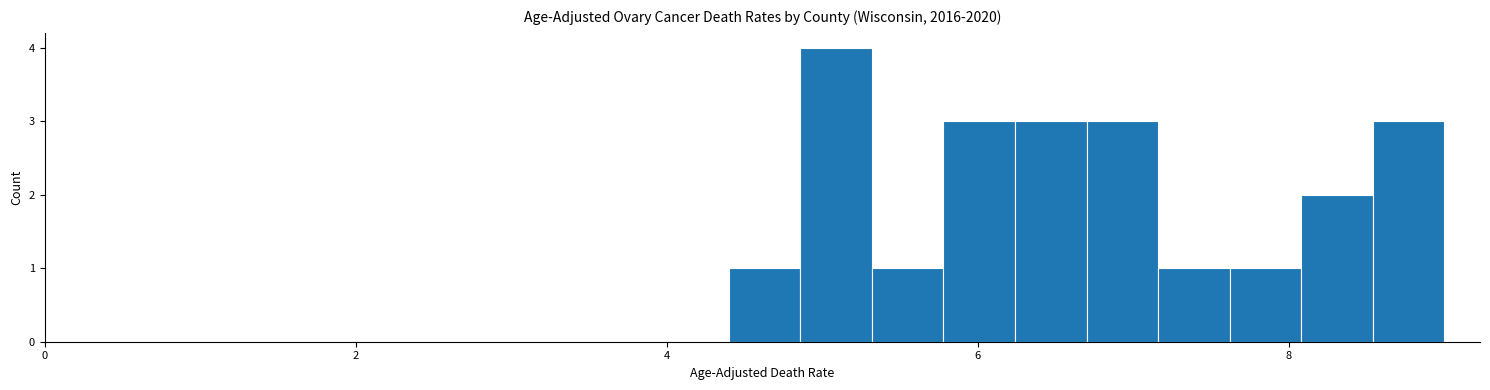

Around what value on the x-axis is the tallest bar? Give the approximate position of its centre, as read against the axis.

5.0